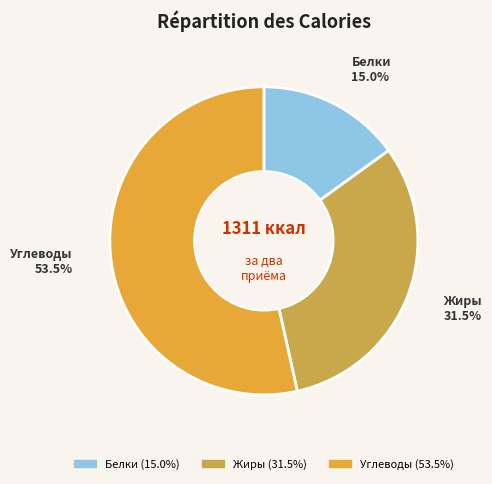

Do Белки and Жиры together represent more than half of the pie?

No